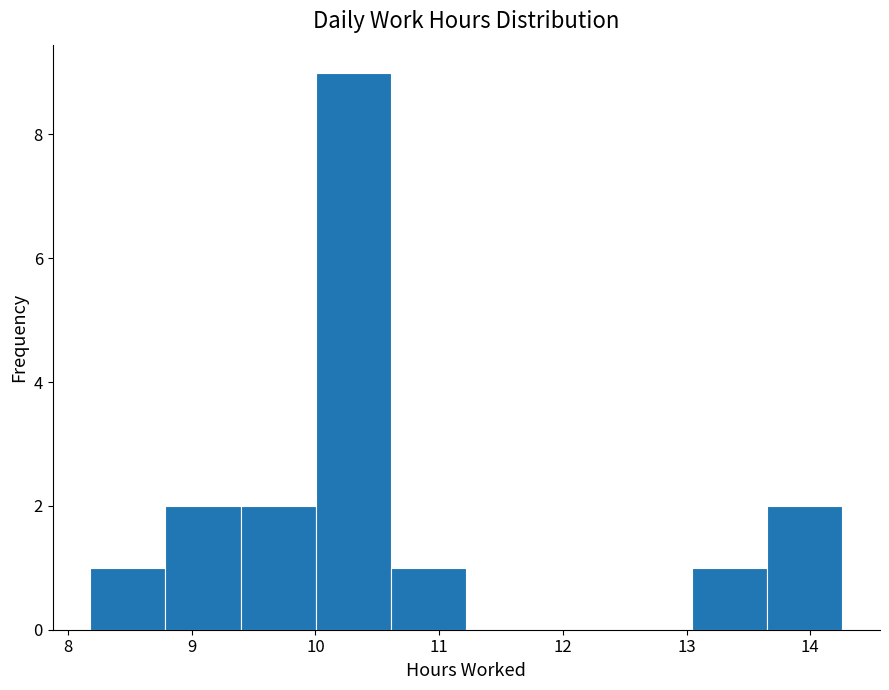

Reading left to right, transcribe this chart: for each bar, give the range it covers on the x-axis and its height. Neither the bar edges nor the heights are printed on the chart, so give them approximately, as read against the axes.

8.2 to 8.8: 1
8.8 to 9.4: 2
9.4 to 10.0: 2
10.0 to 10.6: 9
10.6 to 11.2: 1
11.2 to 11.8: 0
11.8 to 12.4: 0
12.4 to 13.0: 0
13.0 to 13.7: 1
13.7 to 14.3: 2